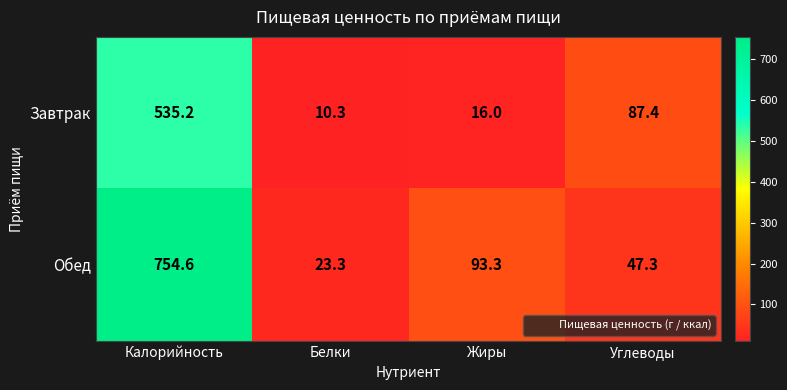

At which label does Обед reach its peak?

Калорийность